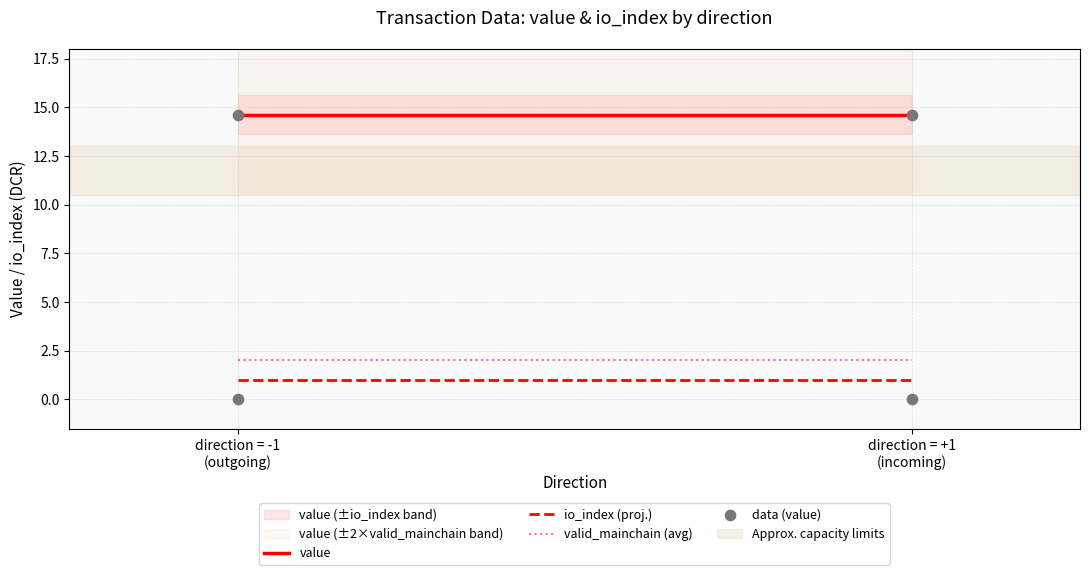

What is the range of X values (max minus min)?

2.0